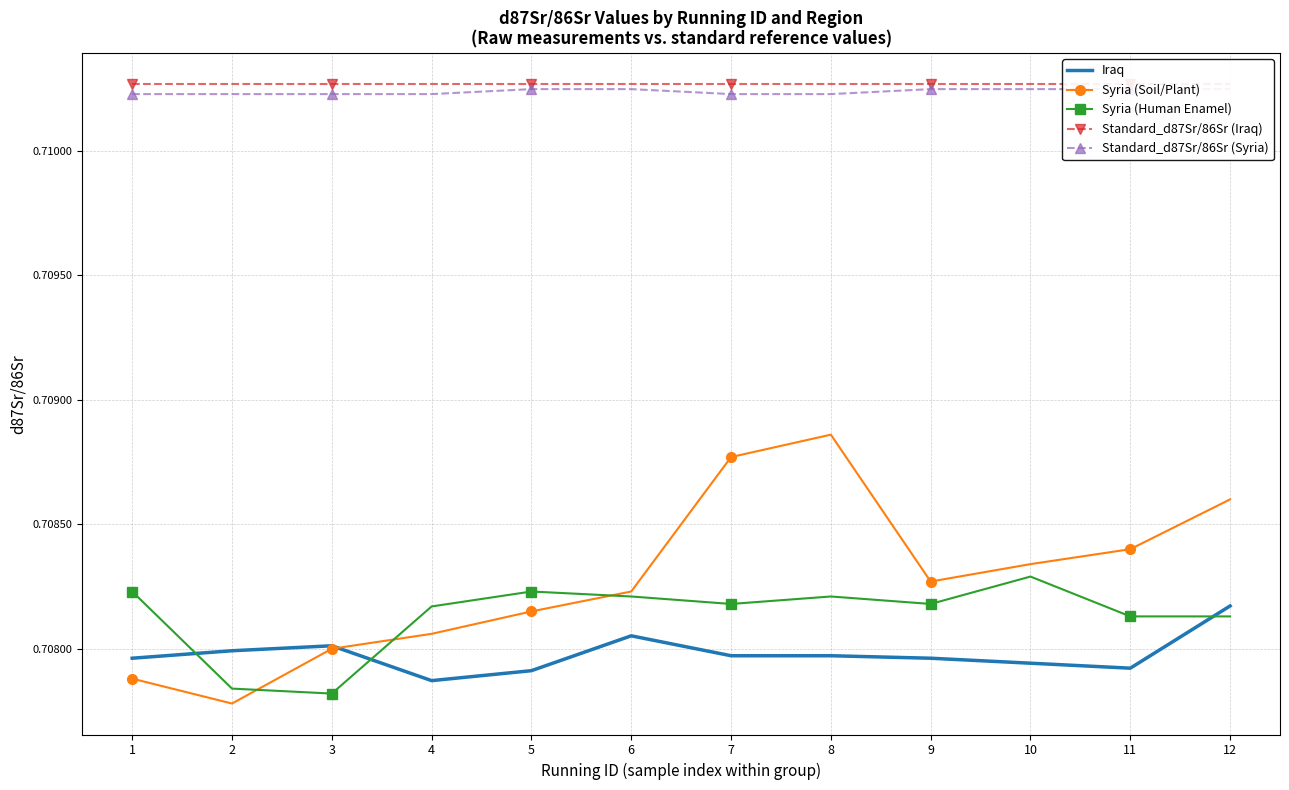

At which category is the sum across all series the highest?

8